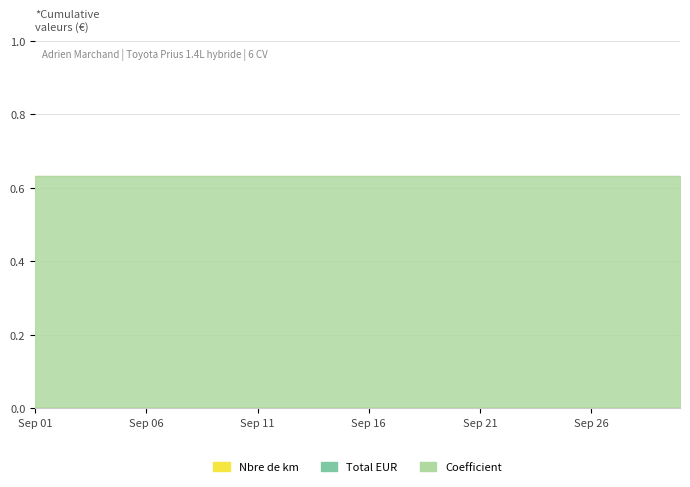

Reading left to right, list all the values displayed in this chart.

Nbre de km: 2022-09-01=0.0	2022-09-02=0.0	2022-09-03=0.0	2022-09-04=0.0	2022-09-05=0.0	2022-09-06=0.0	2022-09-07=0.0	2022-09-08=0.0	2022-09-09=0.0	2022-09-10=0.0	2022-09-11=0.0	2022-09-12=0.0	2022-09-13=0.0	2022-09-14=0.0	2022-09-15=0.0	2022-09-16=0.0	2022-09-17=0.0	2022-09-18=0.0	2022-09-19=0.0	2022-09-20=0.0	2022-09-21=0.0	2022-09-22=0.0	2022-09-23=0.0	2022-09-24=0.0	2022-09-25=0.0	2022-09-26=0.0	2022-09-27=0.0	2022-09-28=0.0	2022-09-29=0.0	2022-09-30=0.0
Total EUR: 2022-09-01=0.0	2022-09-02=0.0	2022-09-03=0.0	2022-09-04=0.0	2022-09-05=0.0	2022-09-06=0.0	2022-09-07=0.0	2022-09-08=0.0	2022-09-09=0.0	2022-09-10=0.0	2022-09-11=0.0	2022-09-12=0.0	2022-09-13=0.0	2022-09-14=0.0	2022-09-15=0.0	2022-09-16=0.0	2022-09-17=0.0	2022-09-18=0.0	2022-09-19=0.0	2022-09-20=0.0	2022-09-21=0.0	2022-09-22=0.0	2022-09-23=0.0	2022-09-24=0.0	2022-09-25=0.0	2022-09-26=0.0	2022-09-27=0.0	2022-09-28=0.0	2022-09-29=0.0	2022-09-30=0.0
Coefficient: 2022-09-01=0.6	2022-09-02=0.6	2022-09-03=0.6	2022-09-04=0.6	2022-09-05=0.6	2022-09-06=0.6	2022-09-07=0.6	2022-09-08=0.6	2022-09-09=0.6	2022-09-10=0.6	2022-09-11=0.6	2022-09-12=0.6	2022-09-13=0.6	2022-09-14=0.6	2022-09-15=0.6	2022-09-16=0.6	2022-09-17=0.6	2022-09-18=0.6	2022-09-19=0.6	2022-09-20=0.6	2022-09-21=0.6	2022-09-22=0.6	2022-09-23=0.6	2022-09-24=0.6	2022-09-25=0.6	2022-09-26=0.6	2022-09-27=0.6	2022-09-28=0.6	2022-09-29=0.6	2022-09-30=0.6